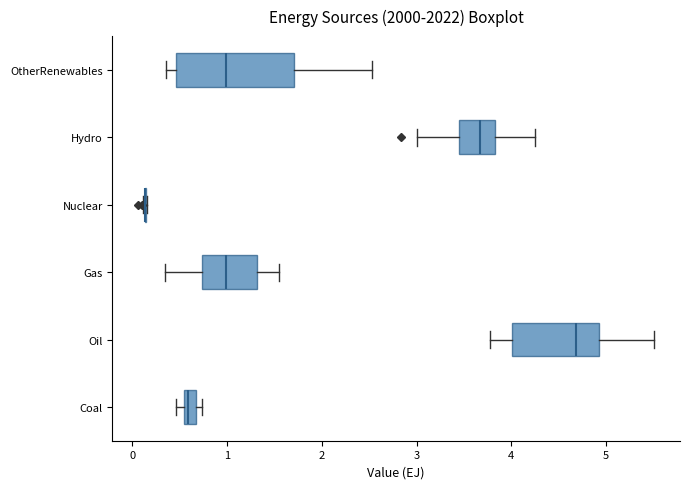

Comparing the boxes themselves (not the whiskers), which one is the widest?

OtherRenewables